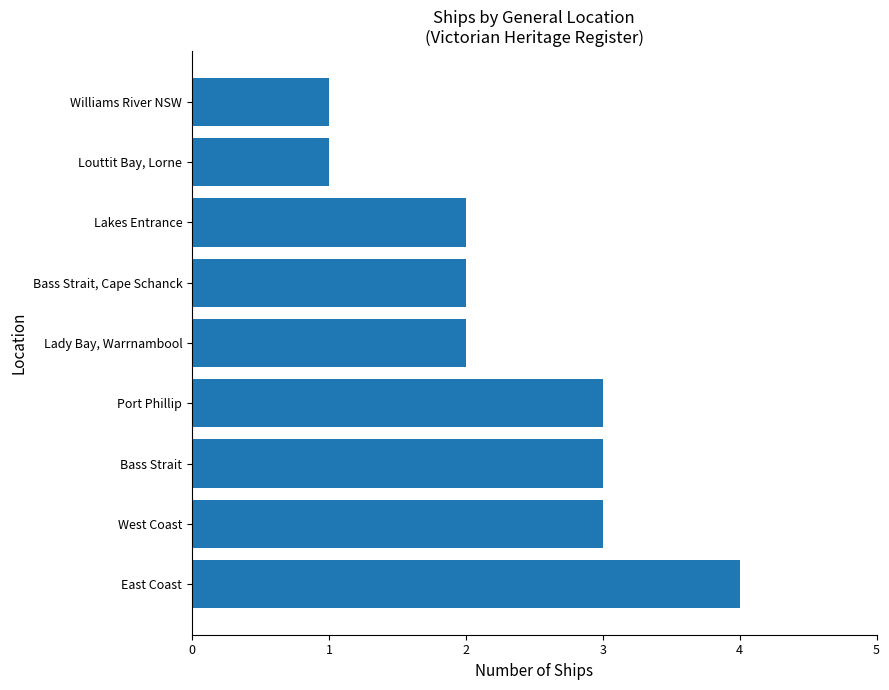

What is the difference between the maximum and minimum values?

3